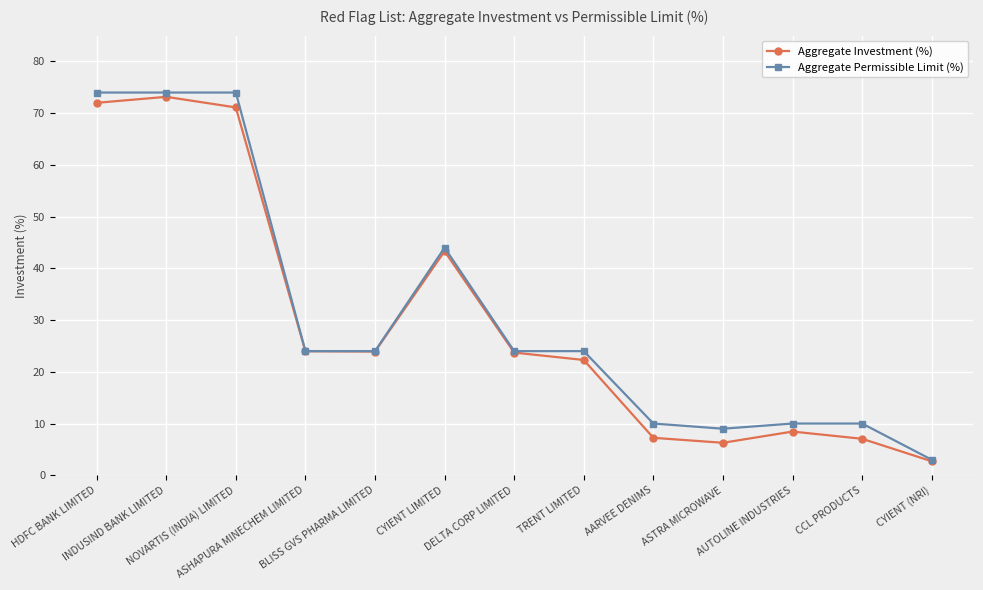

What is the value of the Aggregate Investment (%) point at the 1st from the left?

72.0